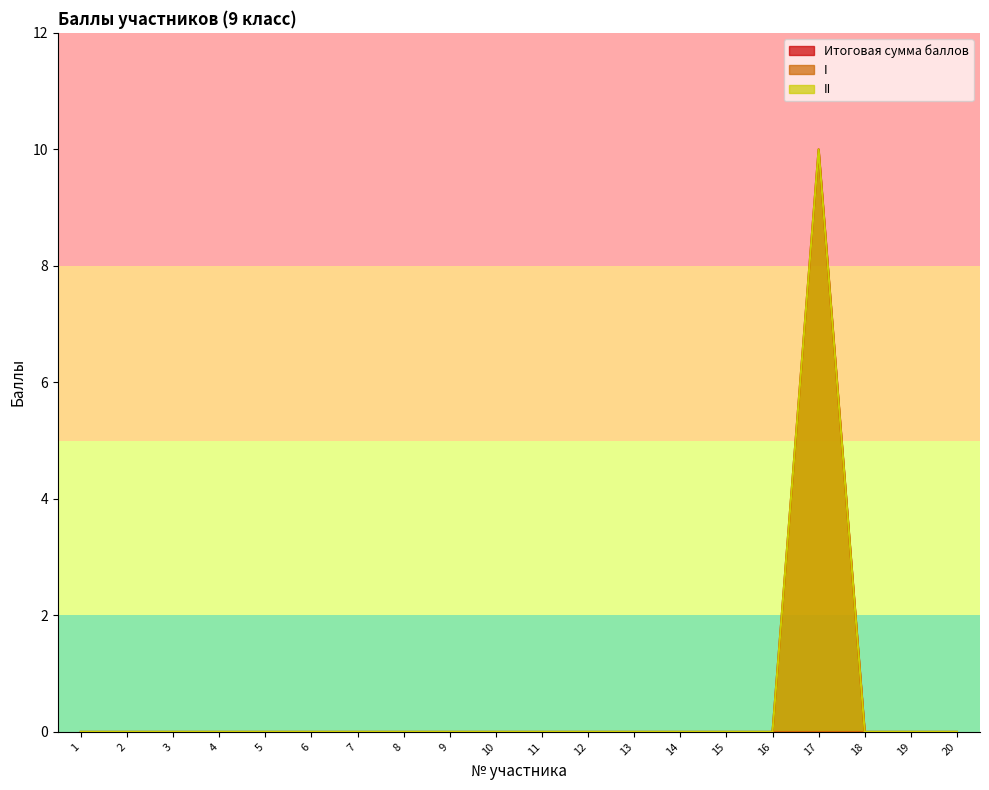

At which category does II reach its first local peak?

17